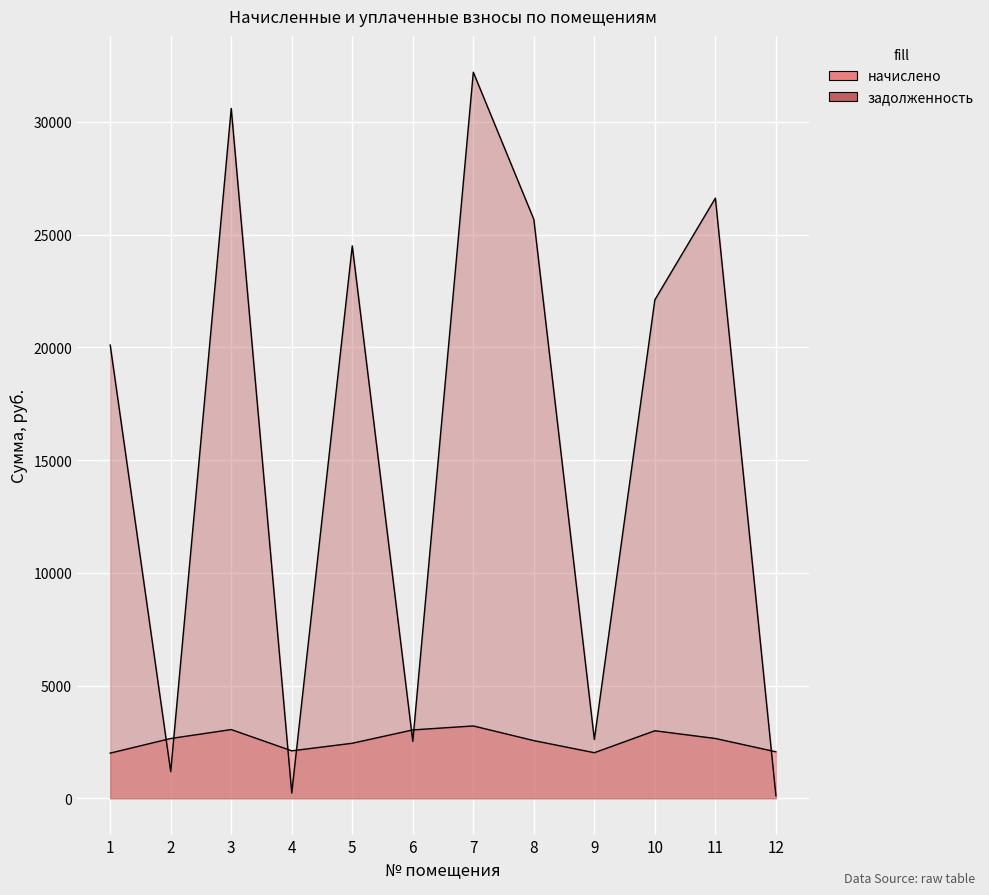

Reading right to left, transcribe all the data shown in this chart.

начислено: 2061.9	2651.2	2994.3	2021.0	2557.4	3207.4	3031.7	2440.3	2104.6	3047.6	2651.2	2002.2
задолженность: 114.7	26613.6	22103.9	2605.1	25672.3	32197.4	2524.1	24495.6	233.8	30592.9	1178.4	20099.2